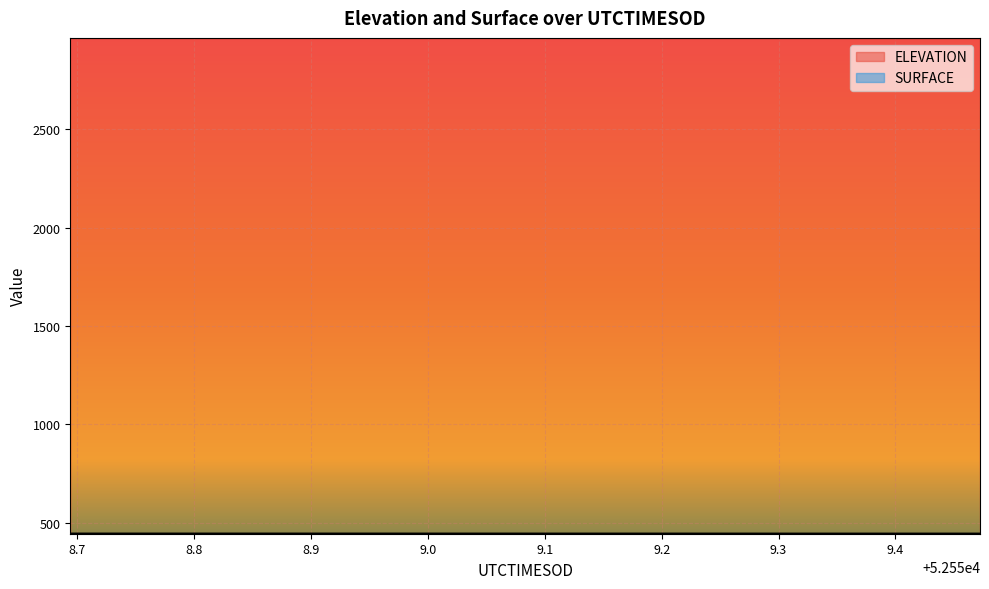

True or false: SURFACE has a value of 631.8 at 52559.2675.

False